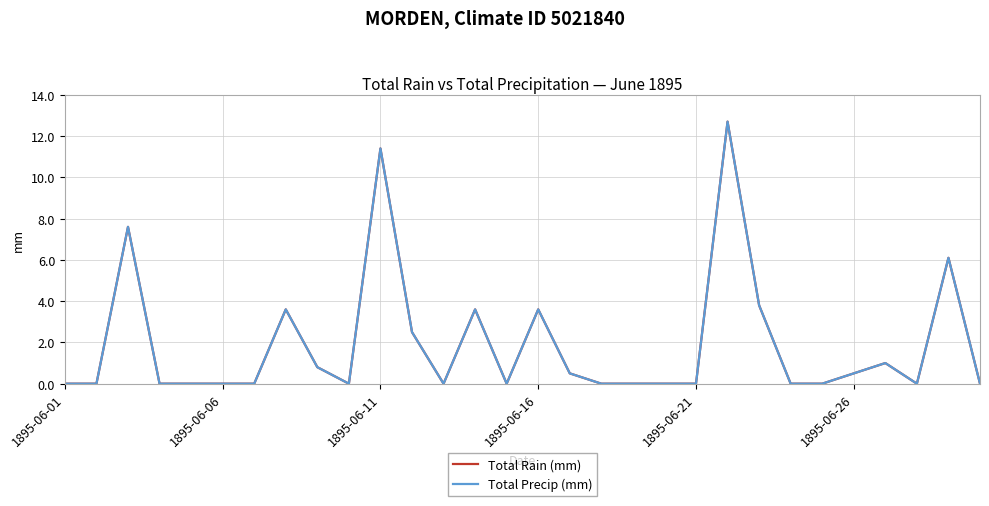

Is this an area chart (filled region under the line)?

No